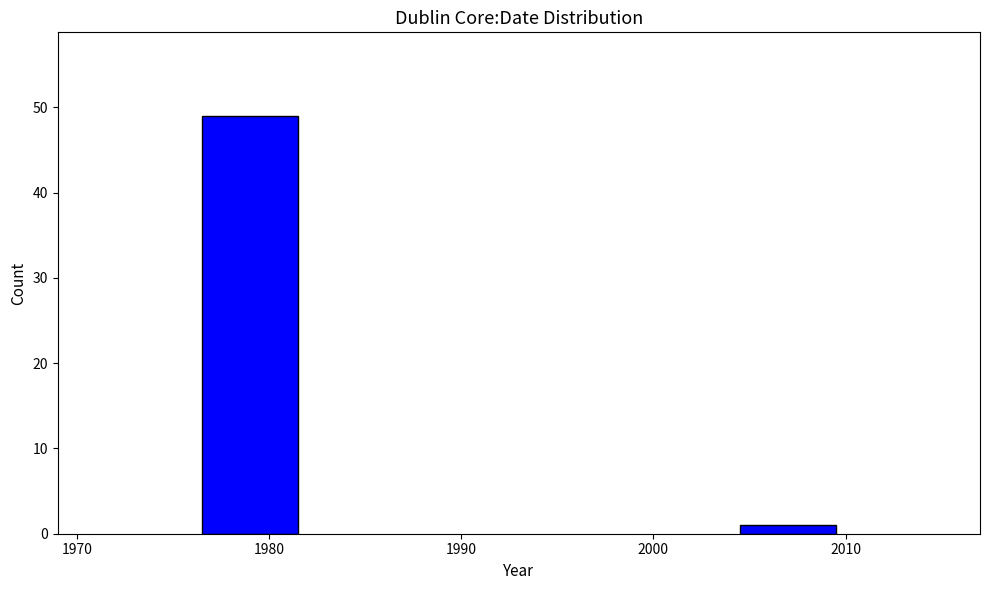

Reading right to left, transcribe all the data shown in this chart.

1	49